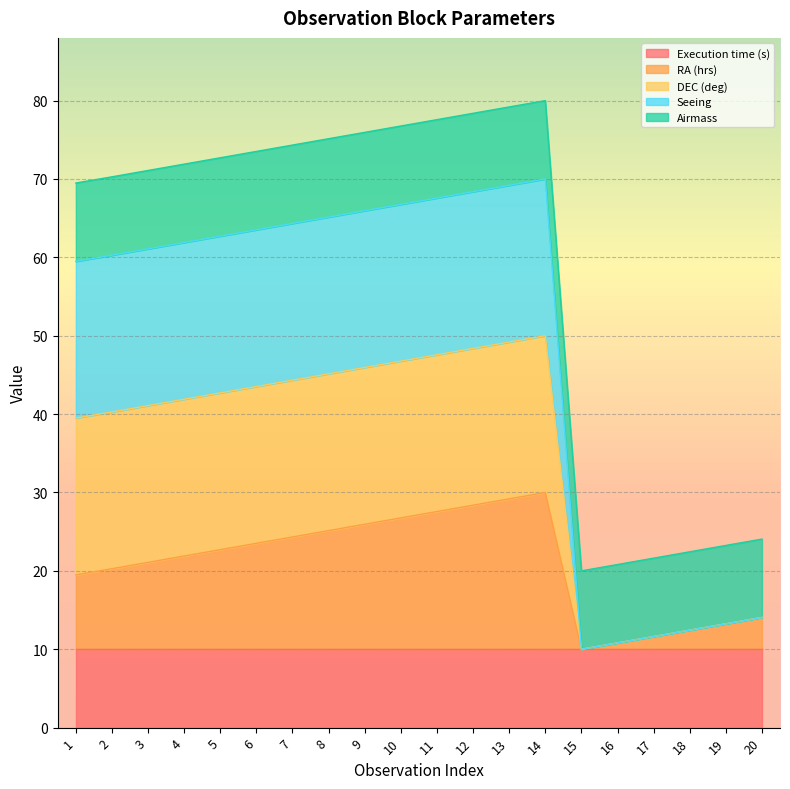

Does the chart display data point markers on the line(s)?

No